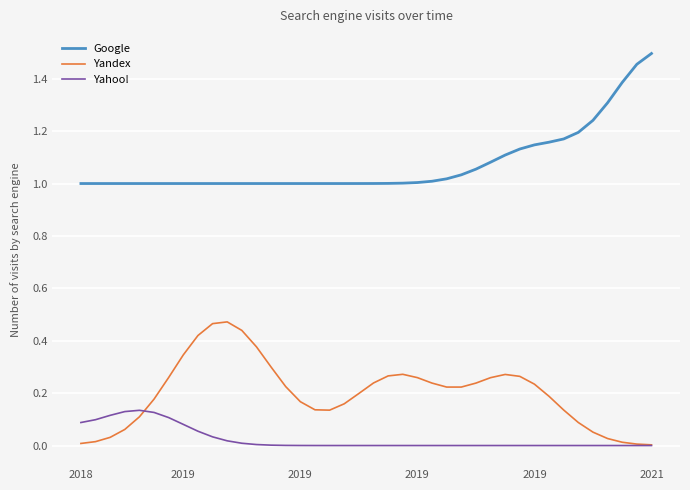

Is this an area chart (filled region under the line)?

No